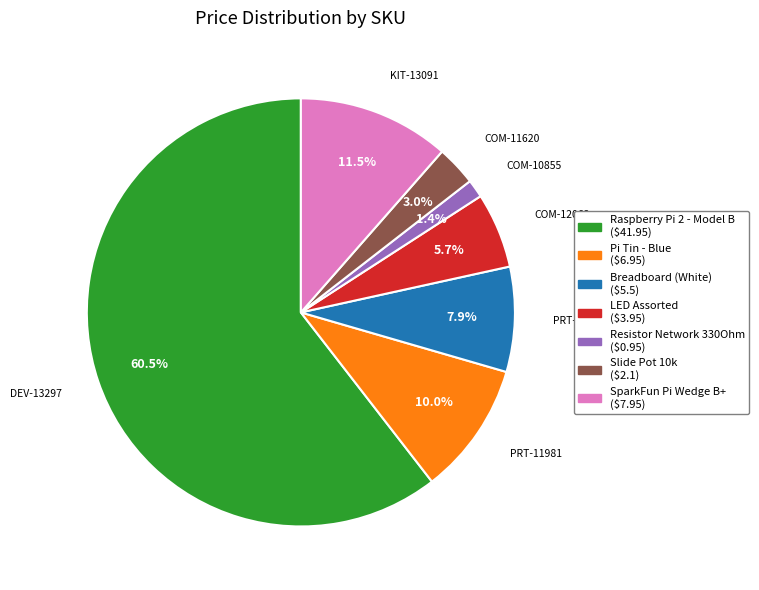

To the nearest percent, what is the difference between the largest and smallest slice percentages?

59%